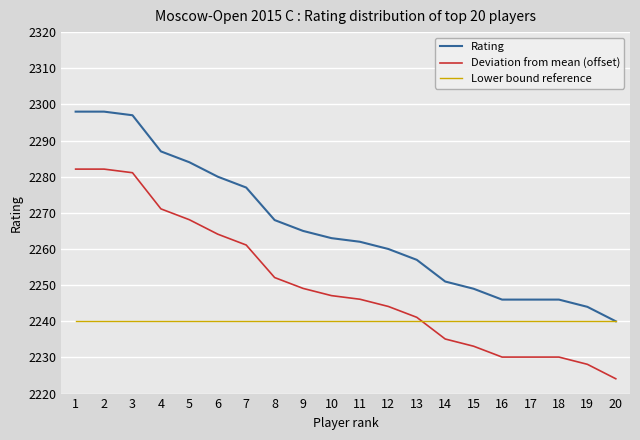

Which series ends up on top after the final intersection of Deviation from mean (offset) and Lower bound reference?

Lower bound reference